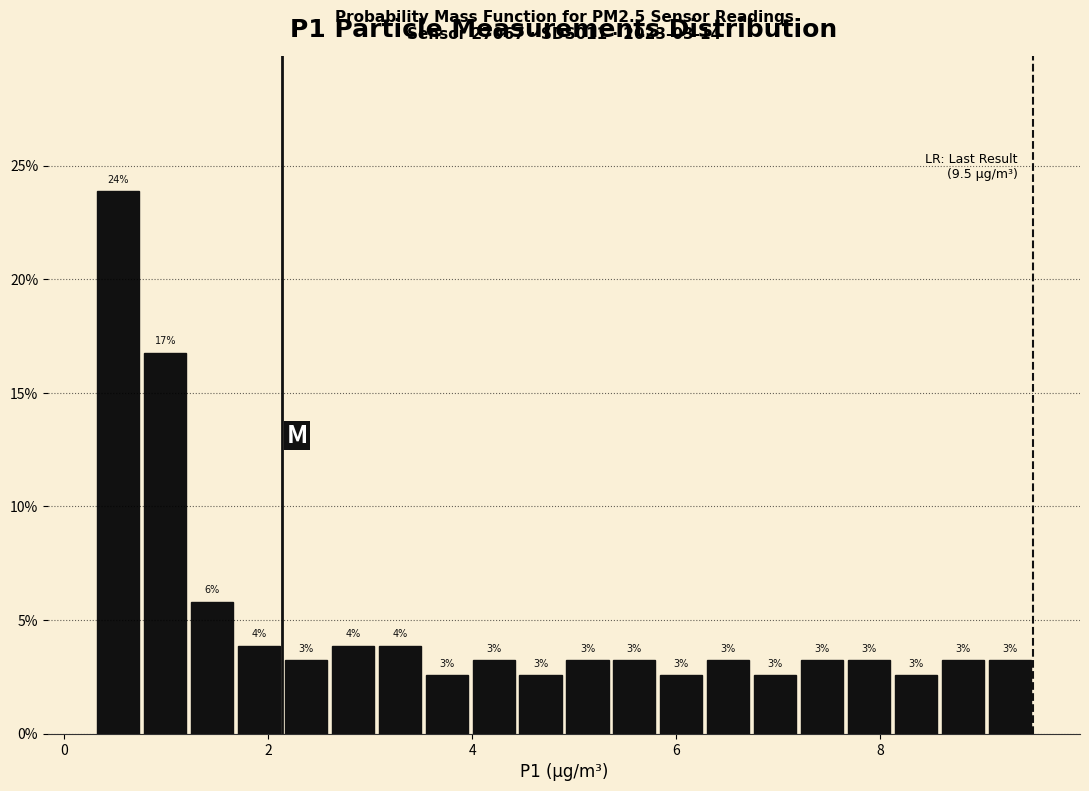

Around what value on the x-axis is the tallest bar? Give the approximate position of its centre, as read against the axis.

0.6